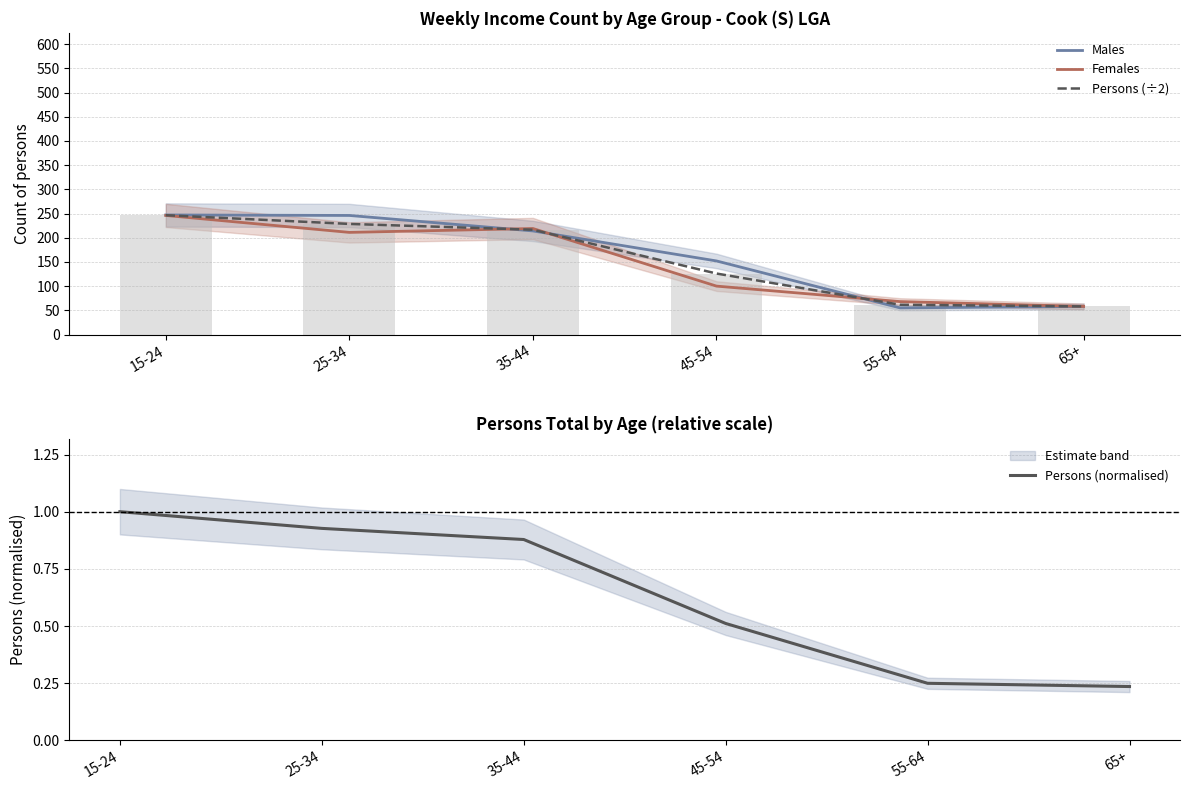

What are all the series names shown in the legend?

Males, Females, Persons (÷2), Persons (normalised)